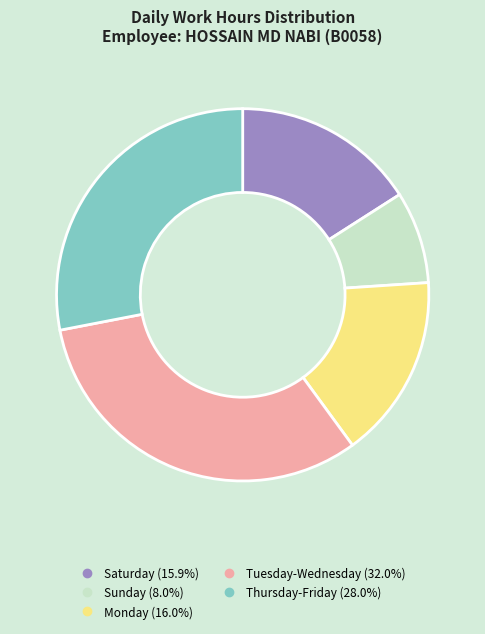

Is there any slice that represents more than half of the pie?

No